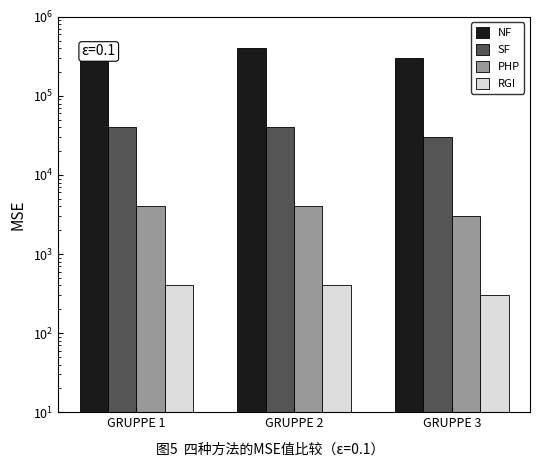

Reading left to right, what are all the values shown in this chart?

NF: GRUPPE 1=400000	GRUPPE 2=400000	GRUPPE 3=300000
SF: GRUPPE 1=40000	GRUPPE 2=40000	GRUPPE 3=30000
PHP: GRUPPE 1=4000	GRUPPE 2=4000	GRUPPE 3=3000
RGI: GRUPPE 1=400	GRUPPE 2=400	GRUPPE 3=300